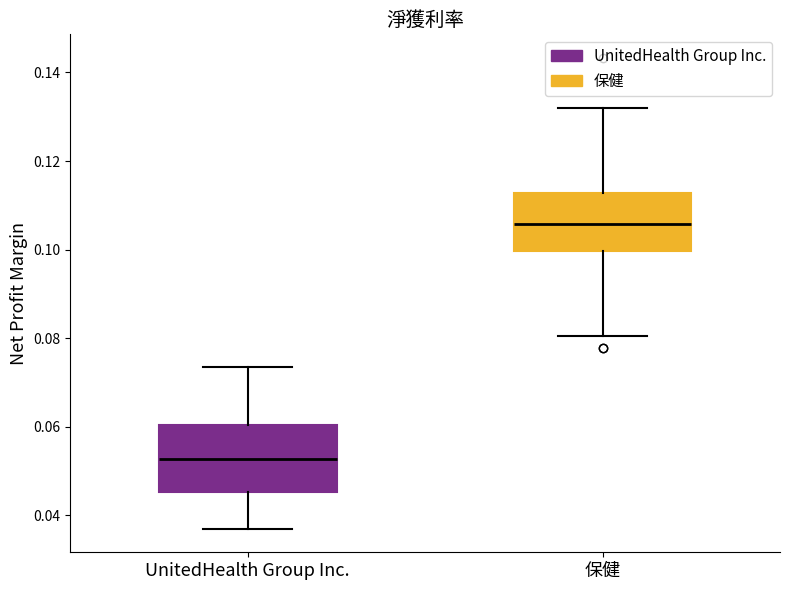

Where does the lower whisker of the box for UnitedHealth Group Inc. end on the y-axis? The values are not printed on the chart, so give them approximately, as read against the axis.

0.038